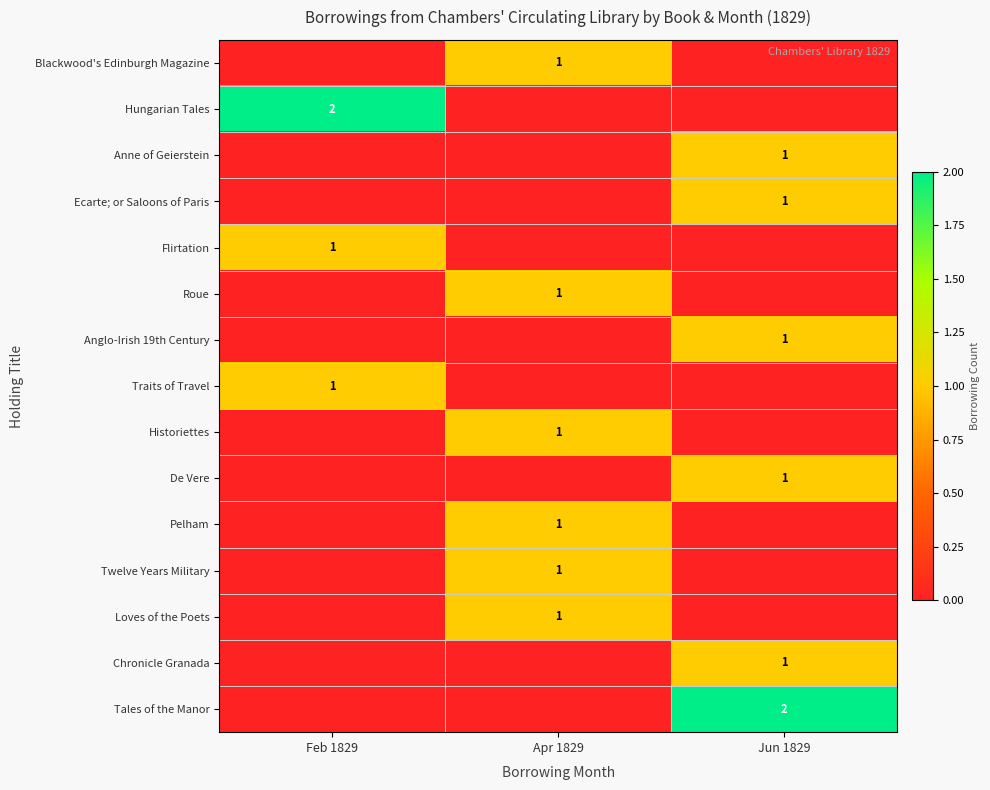

The De Vere series shows 1 at Jun 1829. True or false?

True